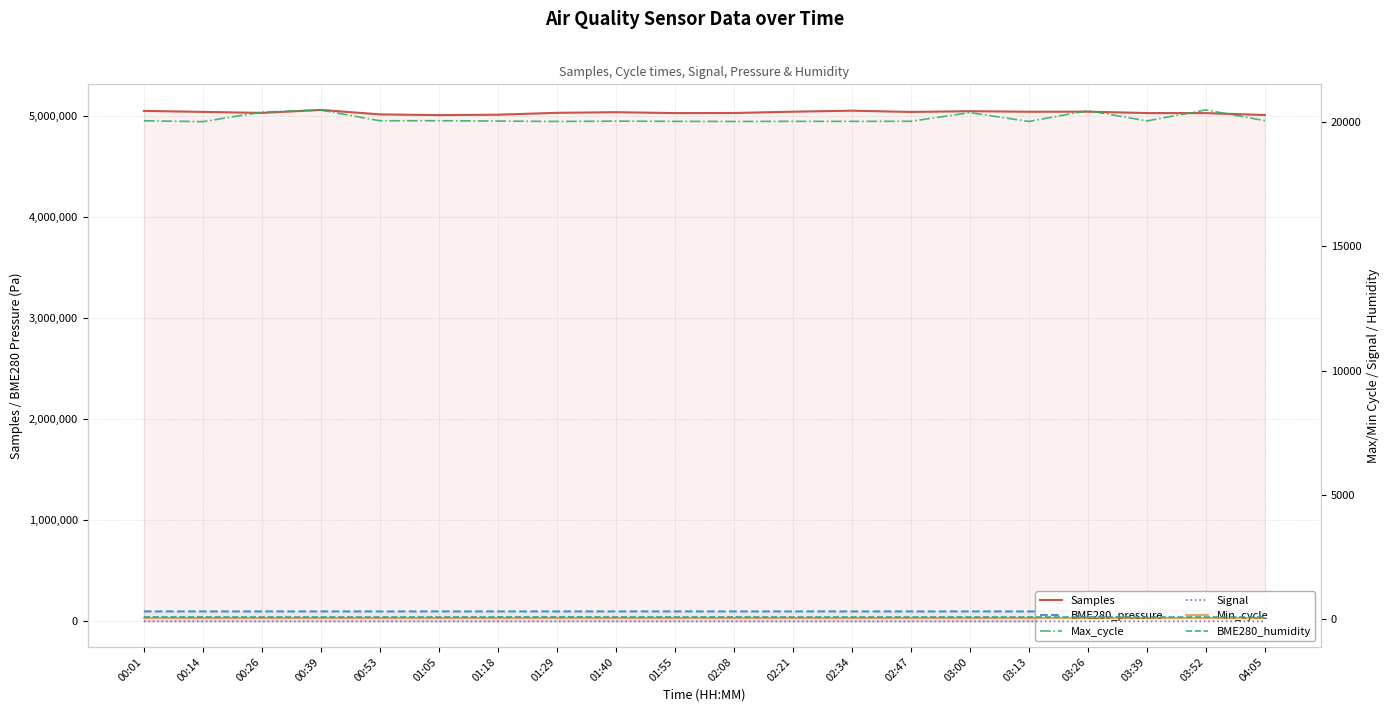

True or false: Min_cycle and Samples intersect in this chart.

False